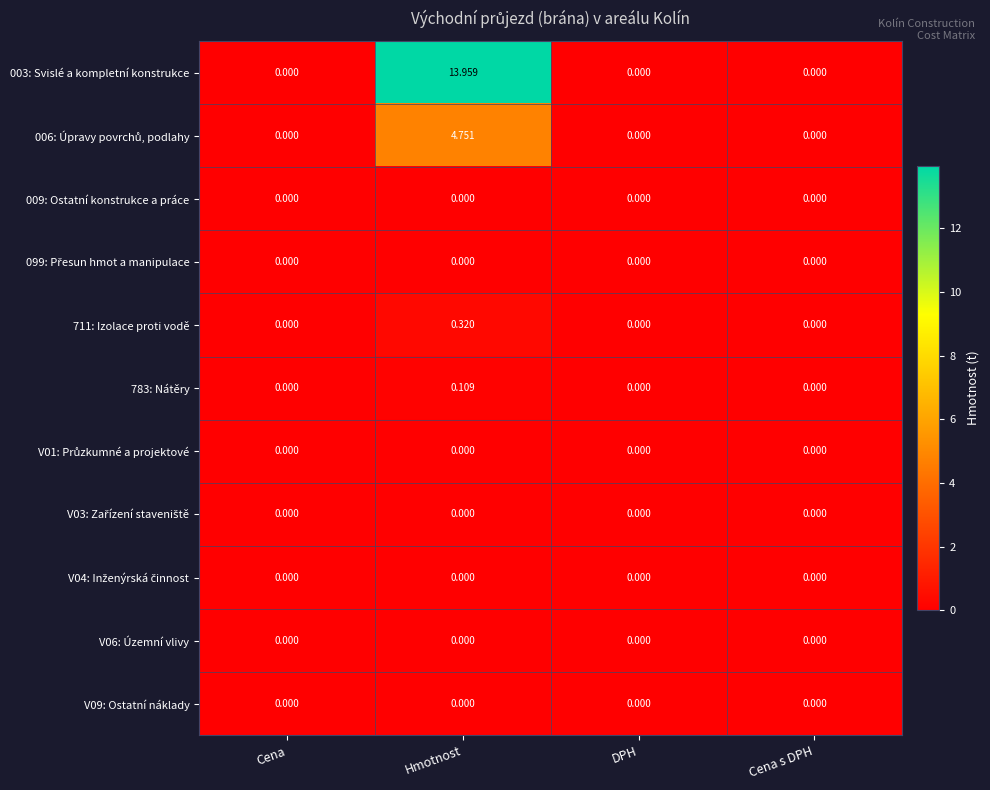

At which category does the chart reach its peak across all series?

Hmotnost